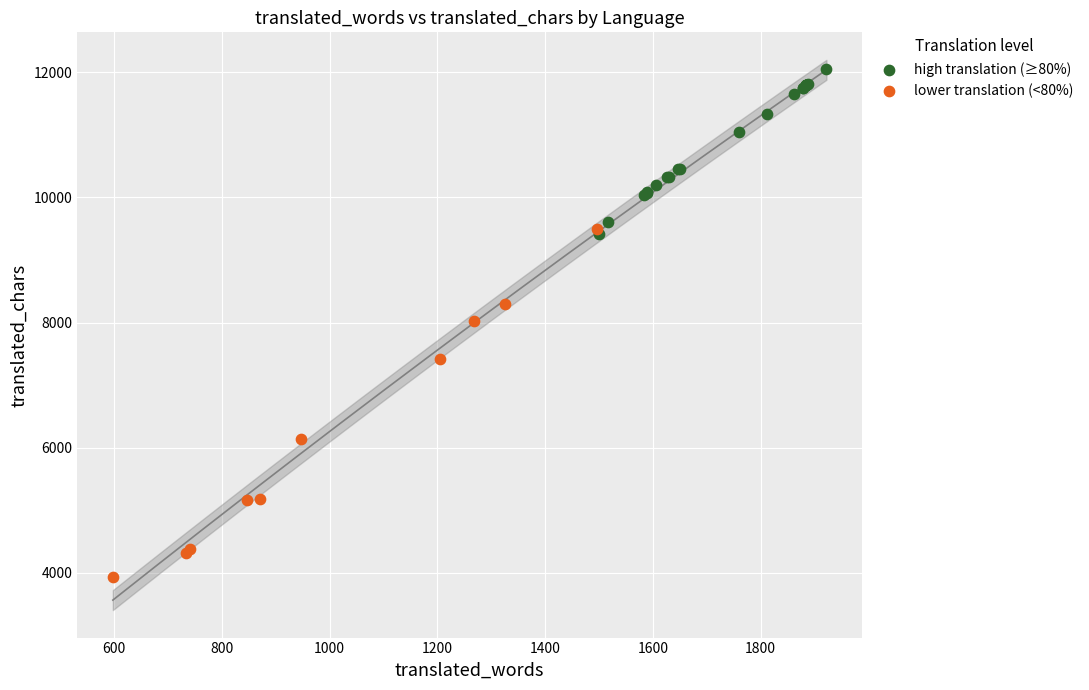

Which series reaches the minimum Y coordinate?

lower translation (<80%)